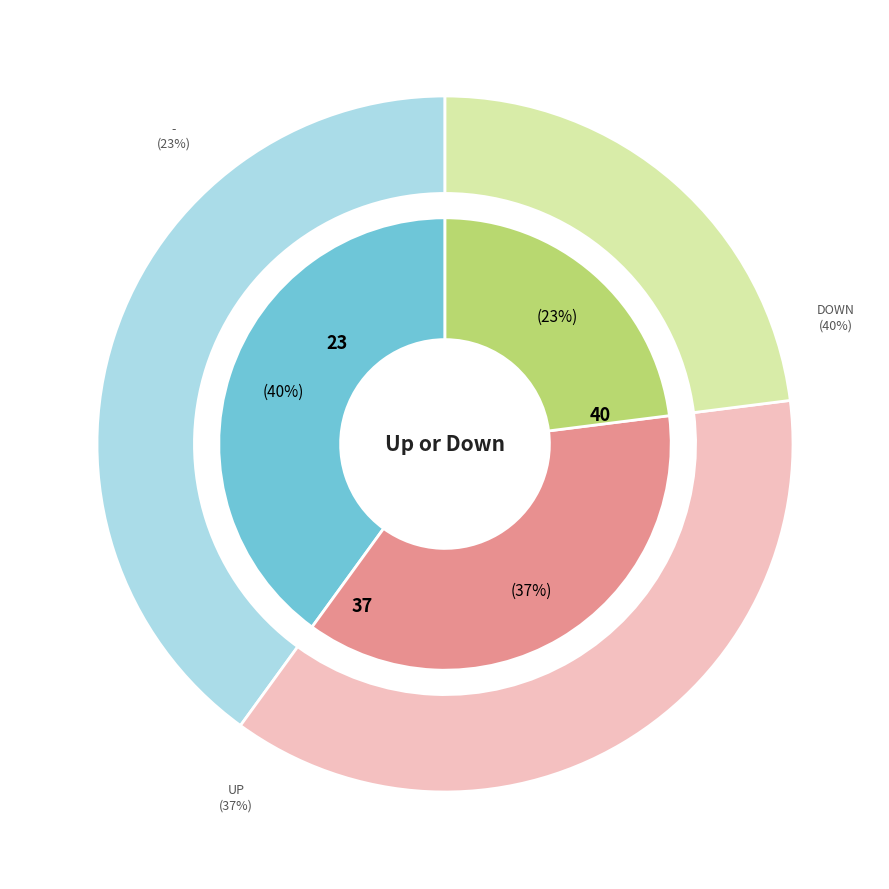

Does any single category account for the majority?

No